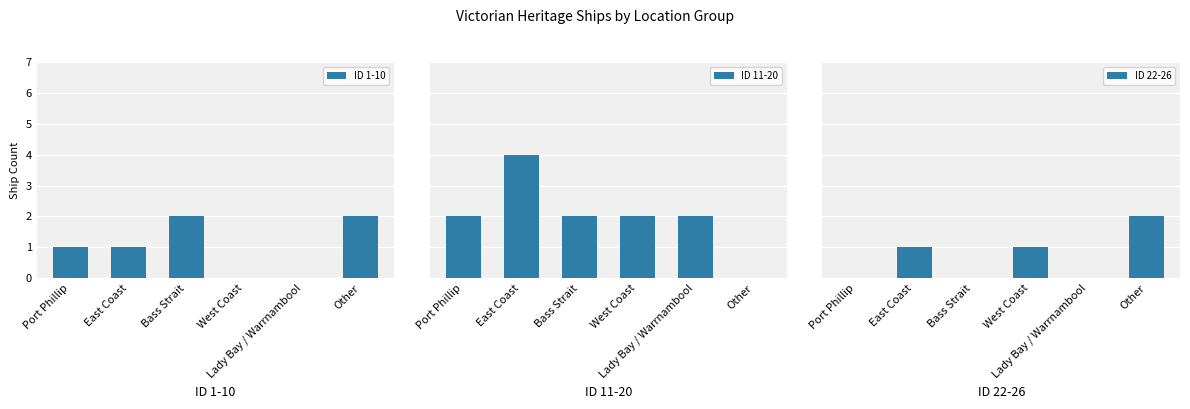

Reading left to right, what are all the values shown in this chart?

ID 1-10: Port Phillip=1	East Coast=1	Bass Strait=2	West Coast=0	Lady Bay / Warrnambool=0	Other=2
ID 11-20: Port Phillip=2	East Coast=4	Bass Strait=2	West Coast=2	Lady Bay / Warrnambool=2	Other=0
ID 22-26: Port Phillip=0	East Coast=1	Bass Strait=0	West Coast=1	Lady Bay / Warrnambool=0	Other=2